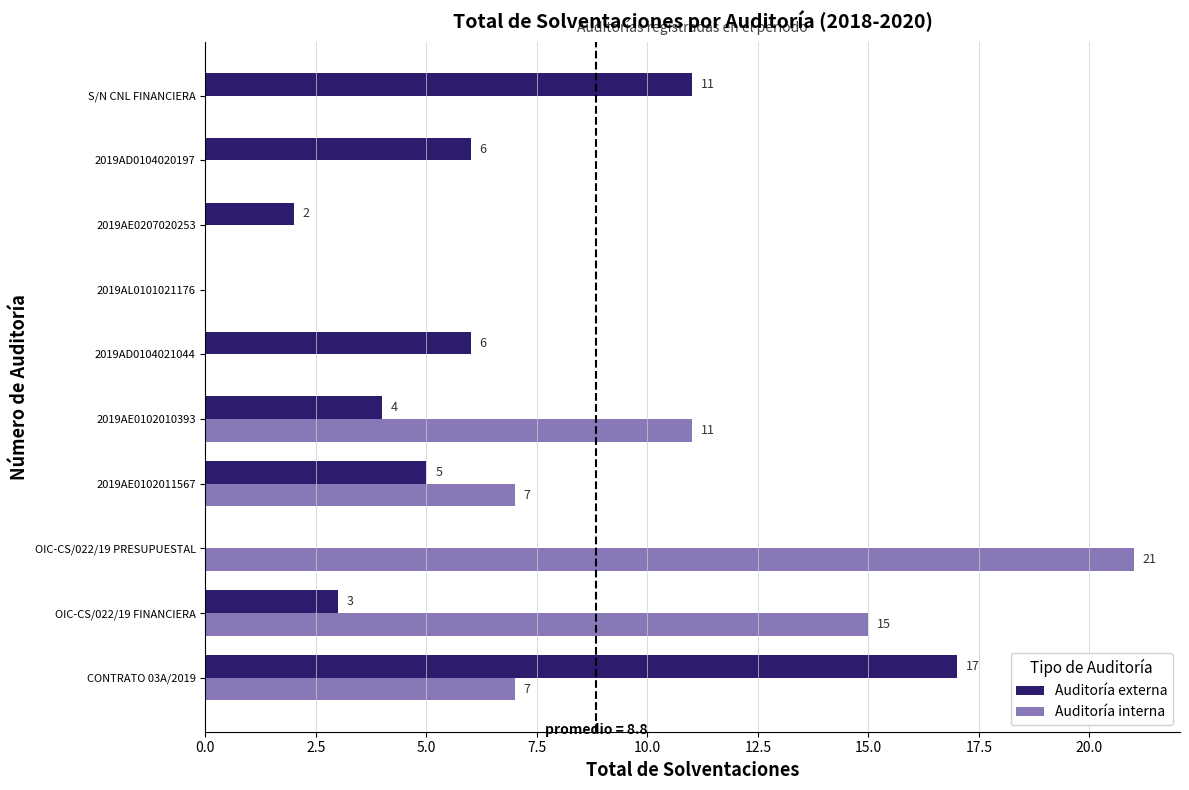

Which series has the widest spread of values?

Auditoría interna